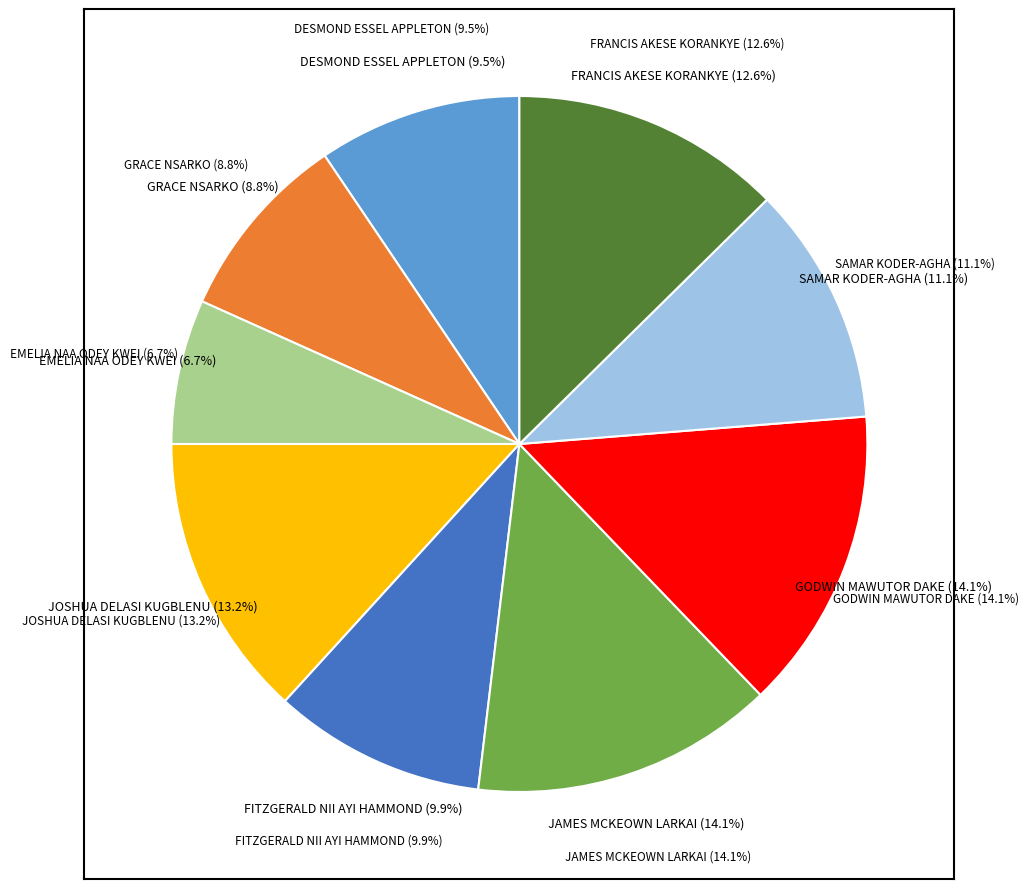

Count the number of slices in the pie.

9